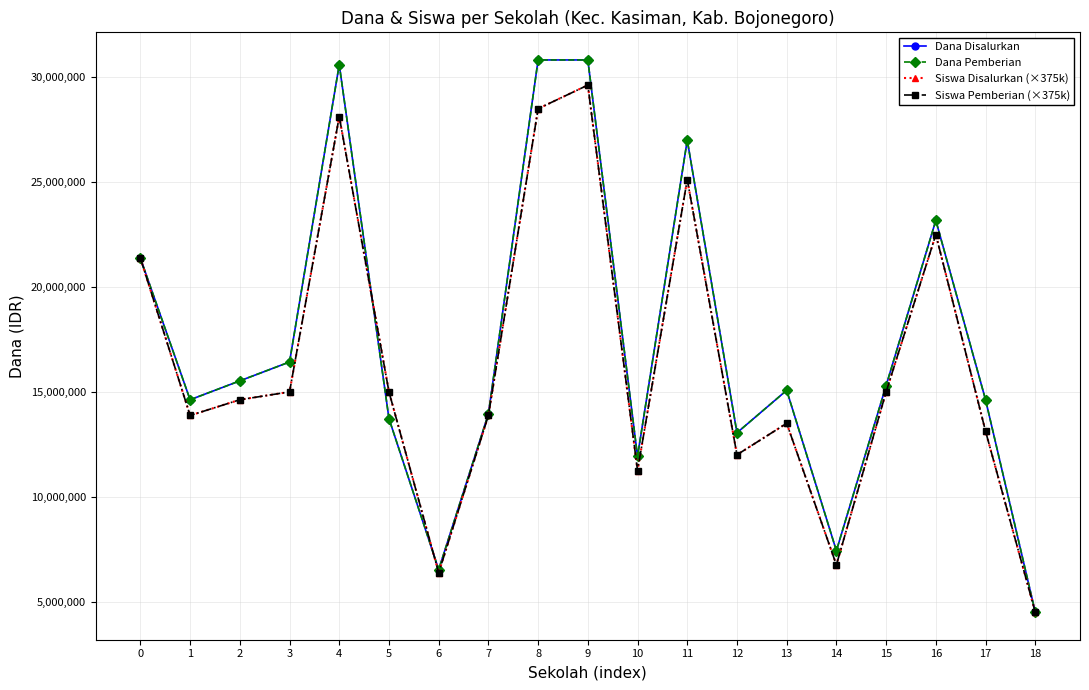

Is this an area chart (filled region under the line)?

No